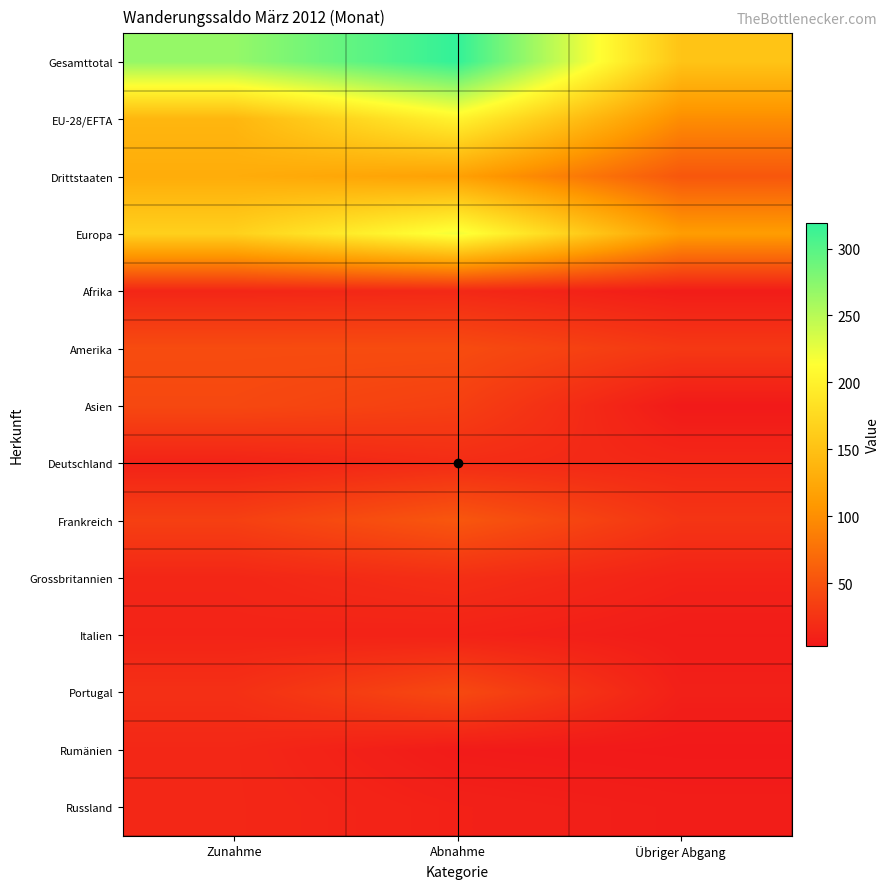

Count the number of data series in this chart.

14